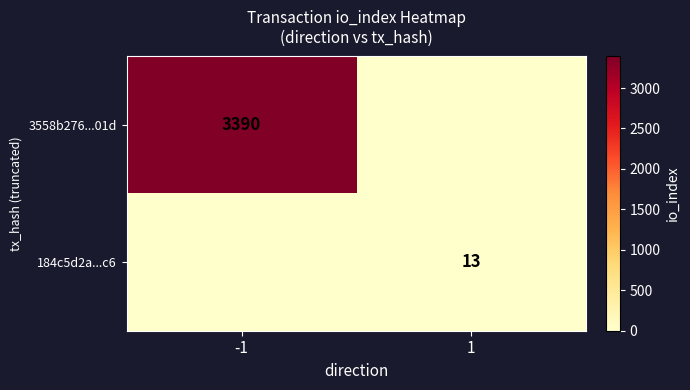

The 3558b276...01d series shows 3390 at -1. True or false?

True